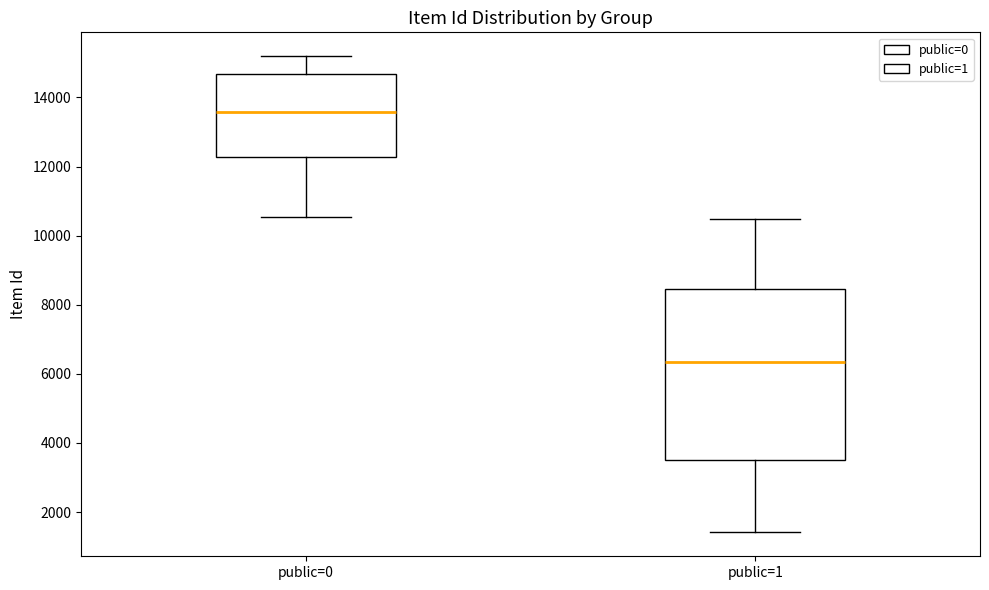

Which box is the tallest, from its lower edge to its upper edge?

public=1